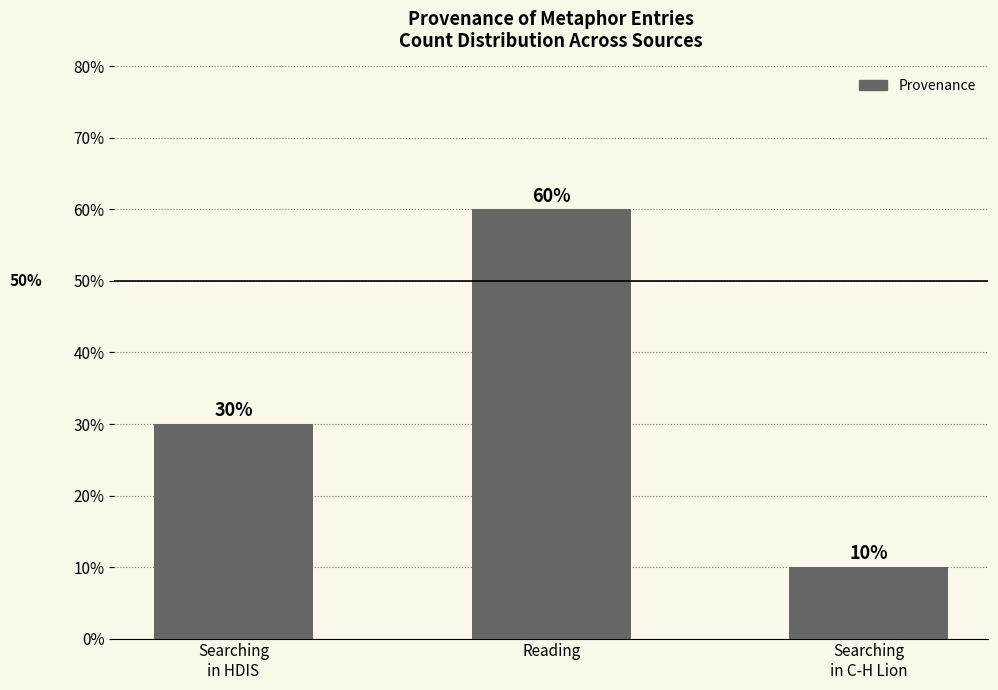

How many values are below 30?

1